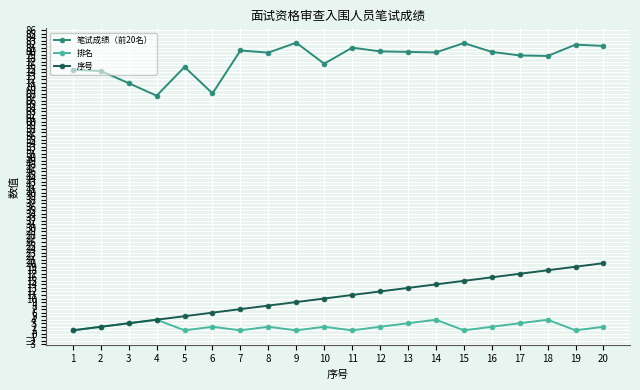

List the series in order of their peak value, highest first.

笔试成绩（前20名）, 序号, 排名